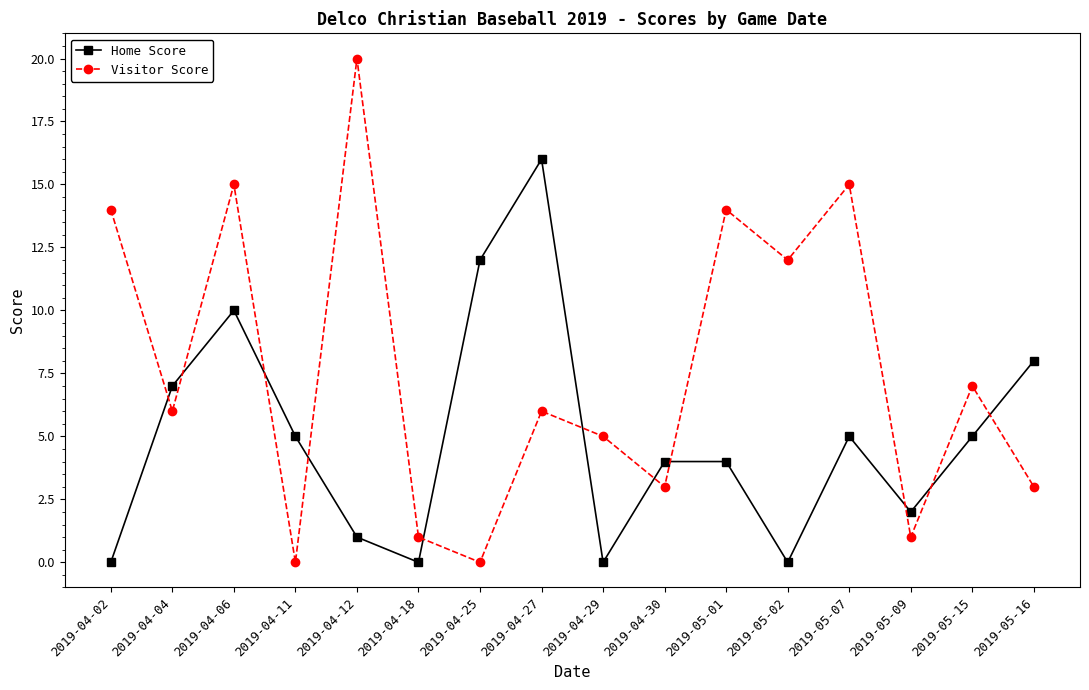

True or false: Home Score has more than 2 interior local peaks.

True